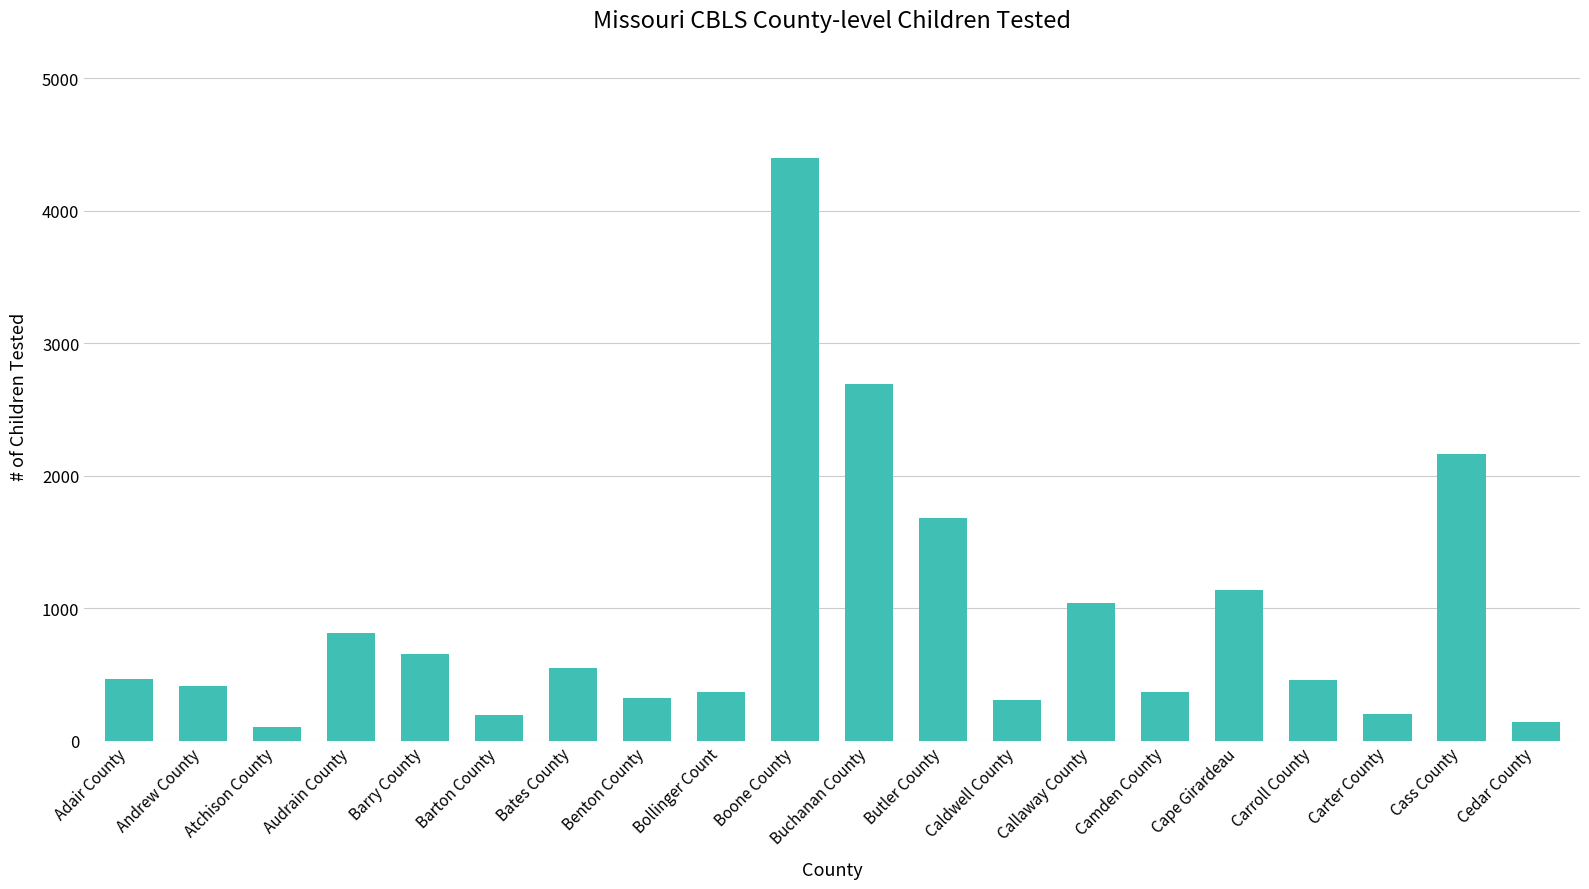

How many data points are less than 468?

10